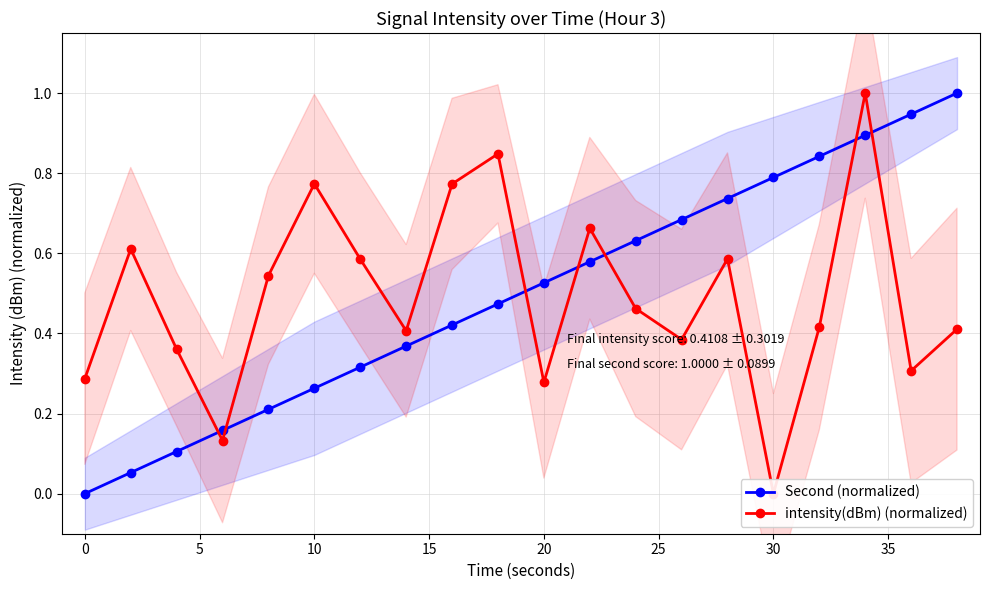

The Second (normalized) series shows 0.8 at 20. True or false?

False